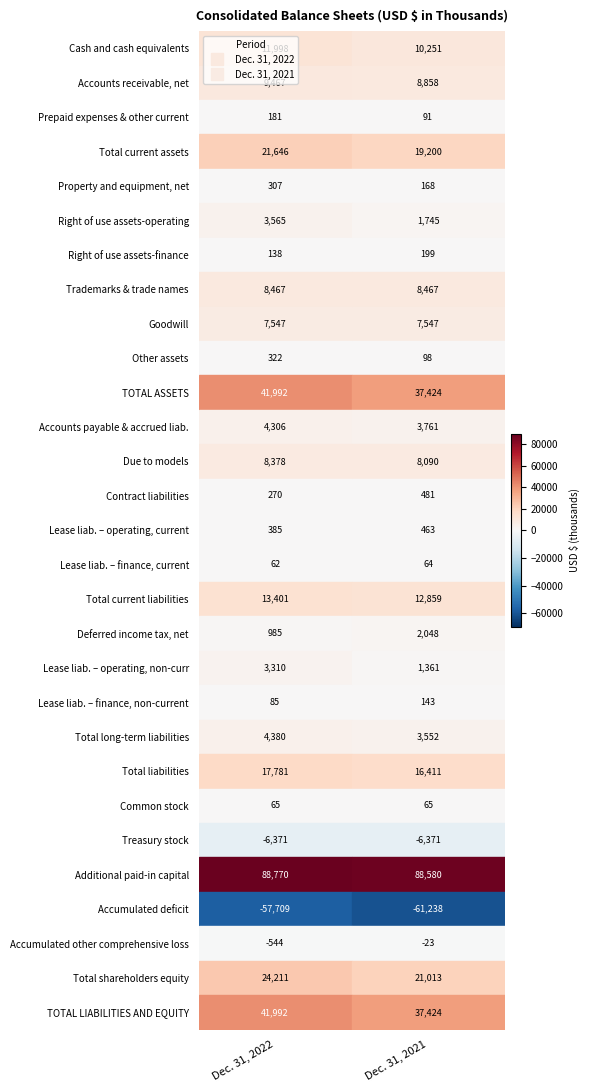

The value of Right of use assets-finance at 0 is 138. True or false?

True